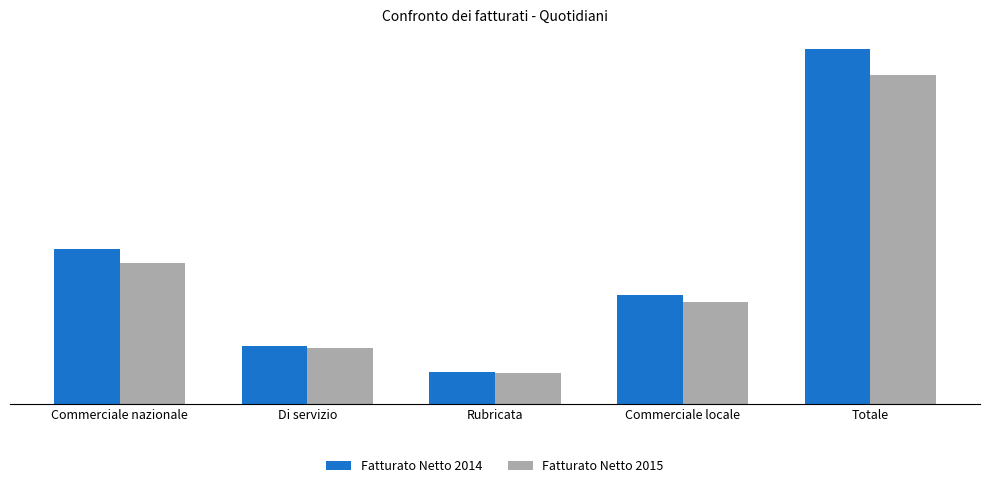

Is it true that Fatturato Netto 2014 equals 110235 at Di servizio?

True